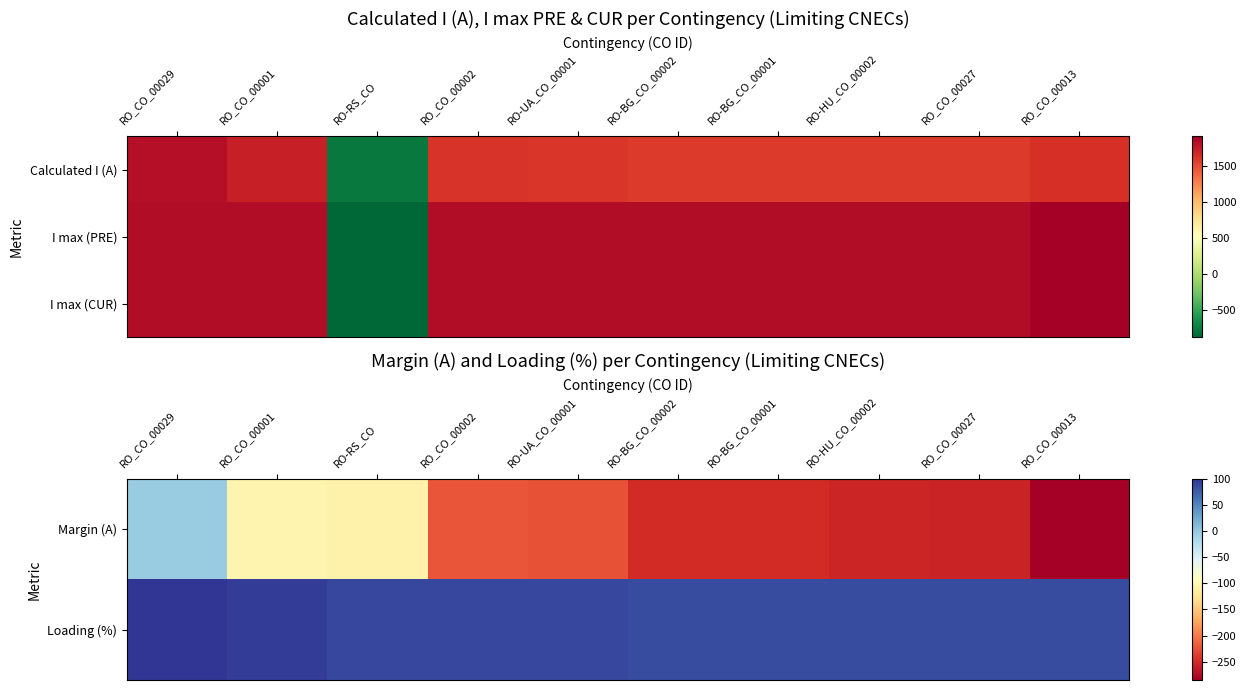

How many data points in I max (CUR) are less than 1836?

1